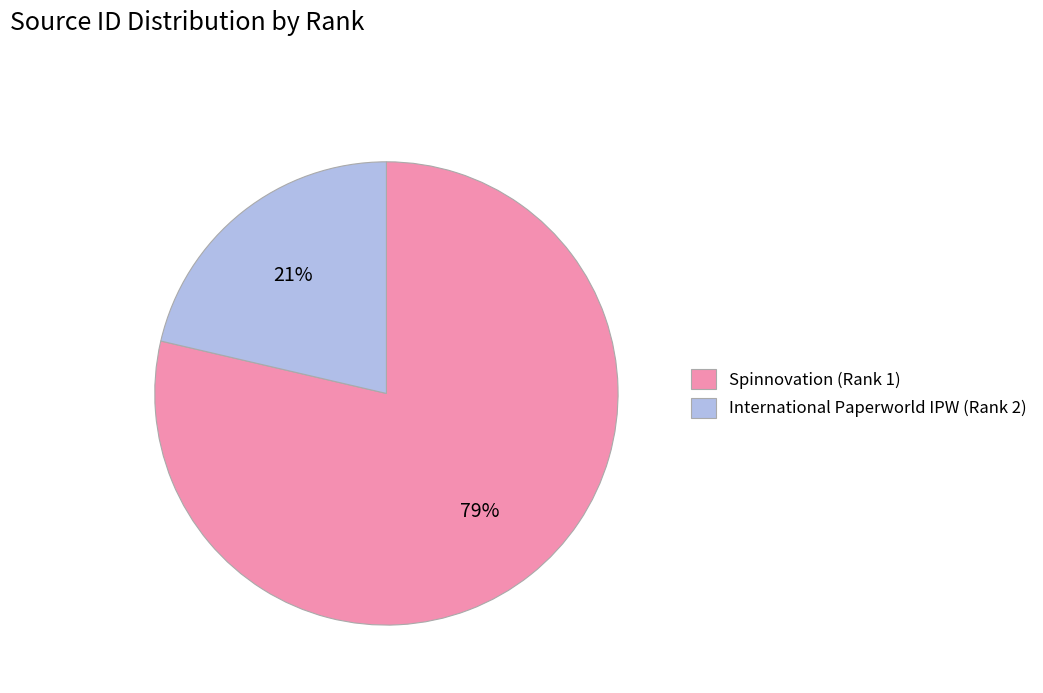

Count the number of slices in the pie.

2